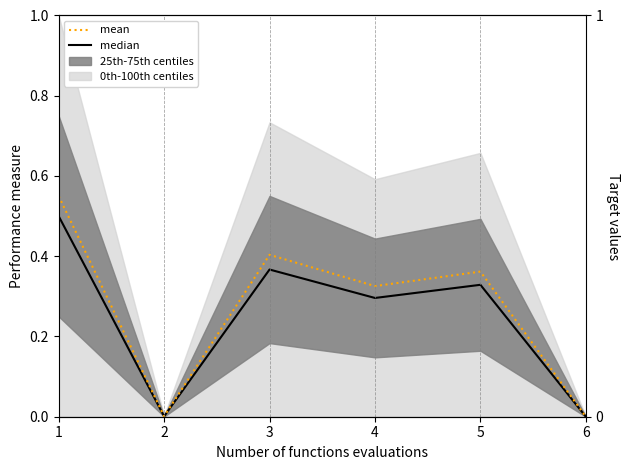

True or false: median and mean intersect in this chart.

False